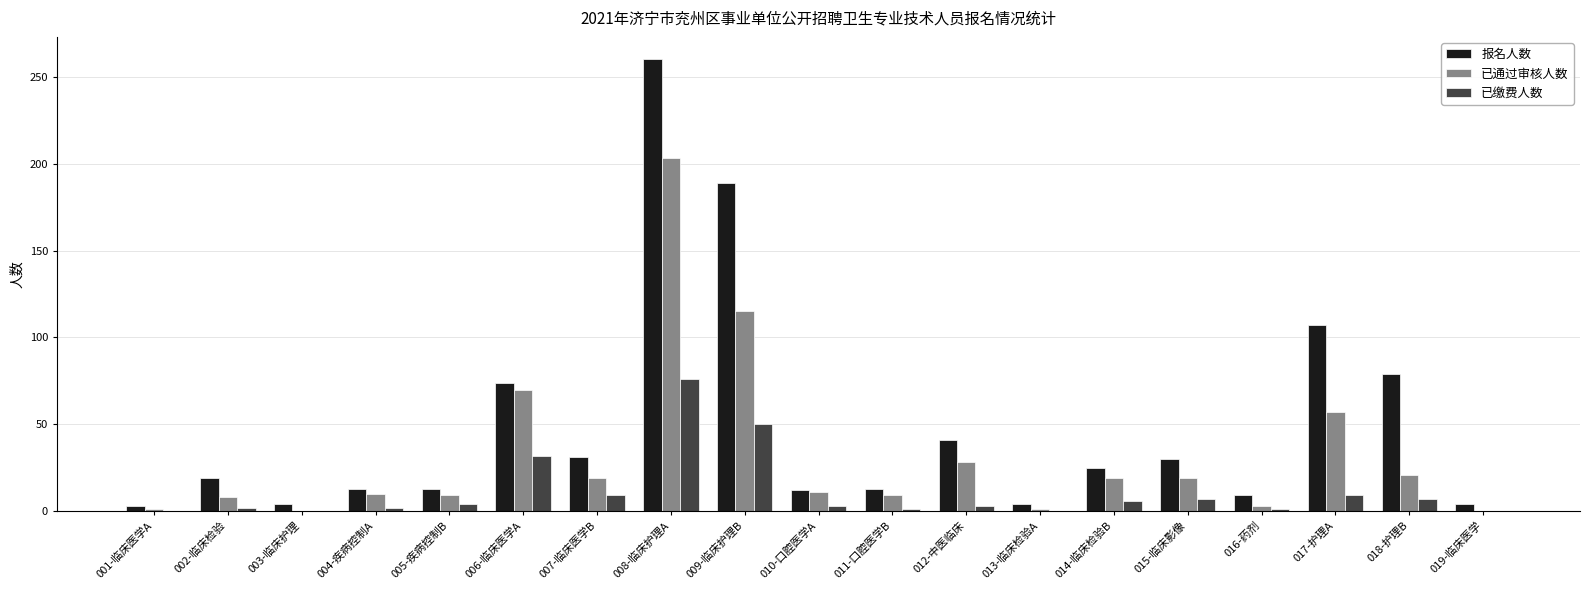

What is the sum of all 已缴费人数 values?

212